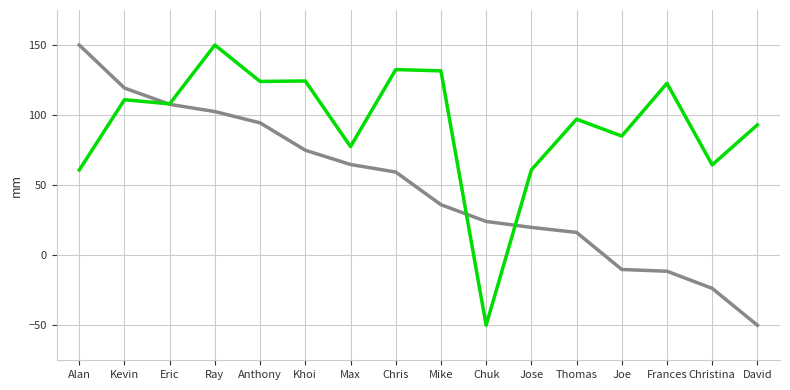

What is the total value across all series at Jose?

80.7